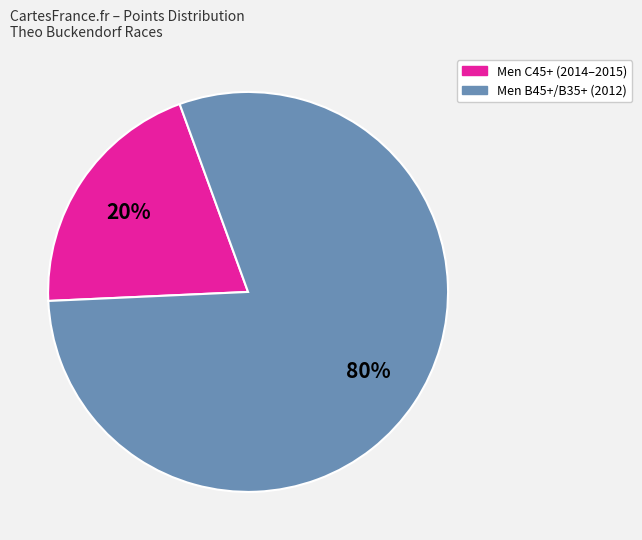

To the nearest percent, what is the difference between the largest and smallest slice percentages?

60%